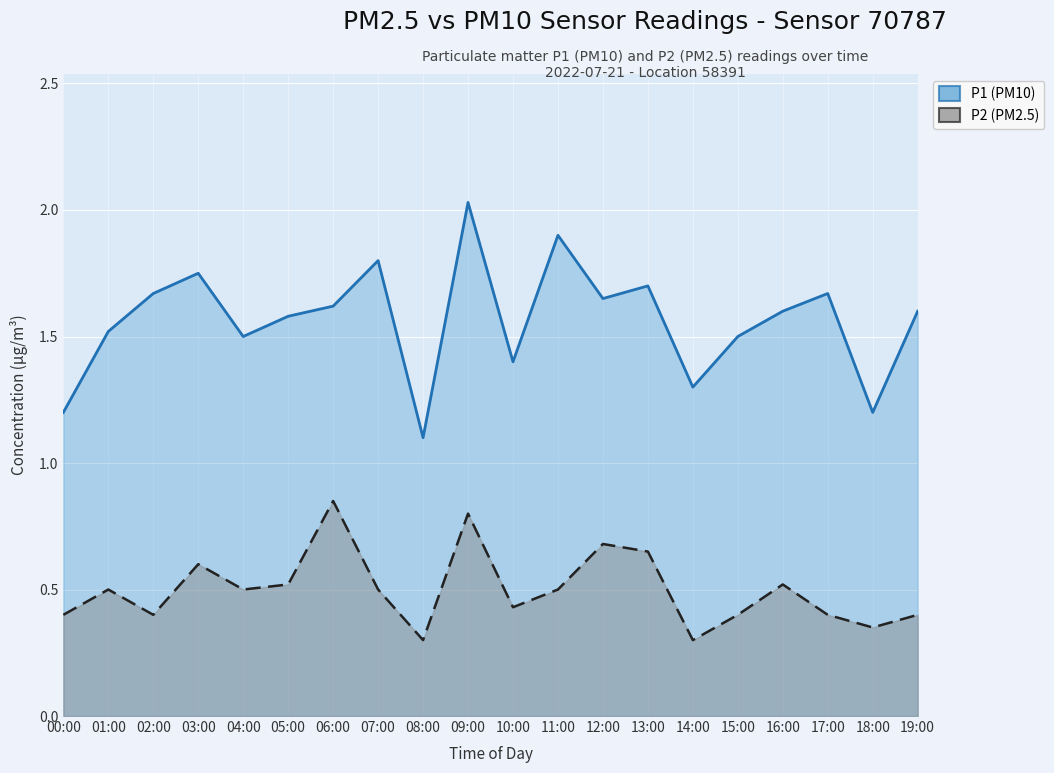

Which series has the widest spread of values?

P1 (PM10)